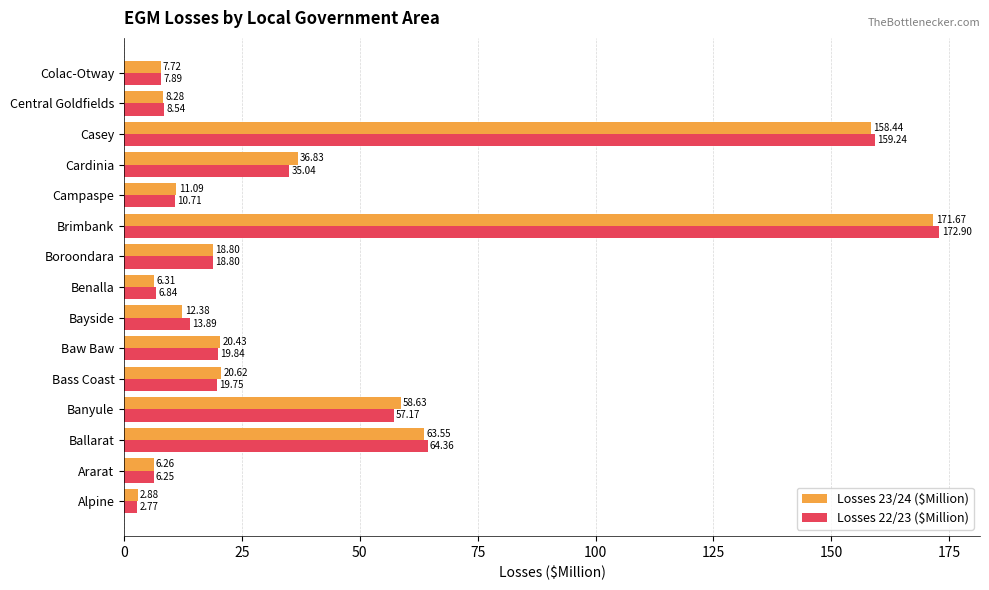

Which series has the largest total across all categories?

Losses 22/23 ($Million)